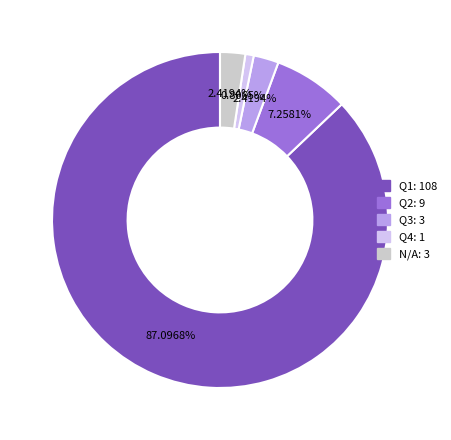

Combined, do N/A and Q1 account for over 50%?

Yes